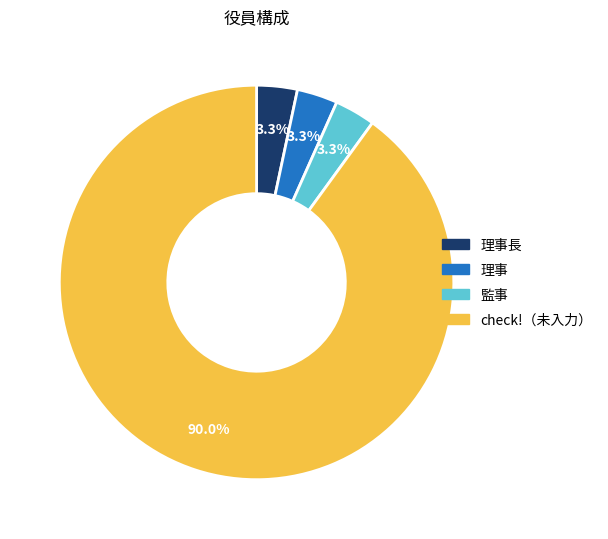

Does any single category account for the majority?

Yes